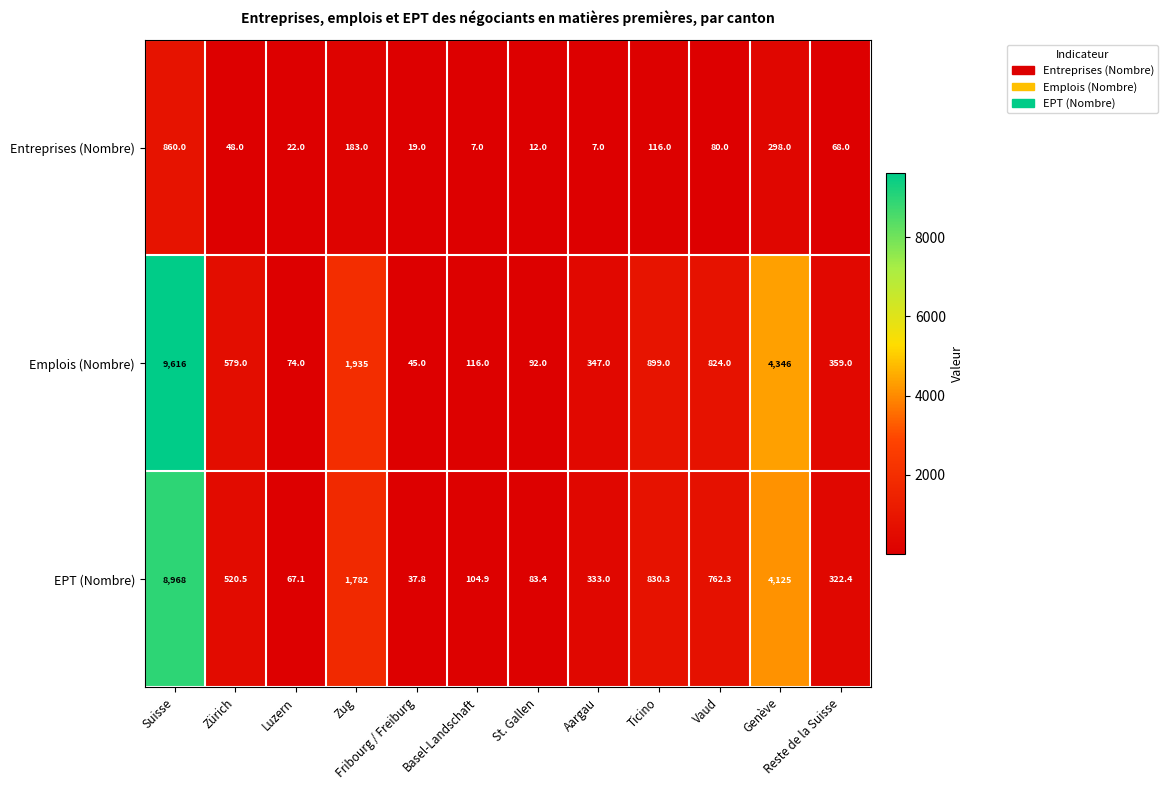

What is the sum of the Emplois (Nombre) values at Suisse and Zürich?

10195.0